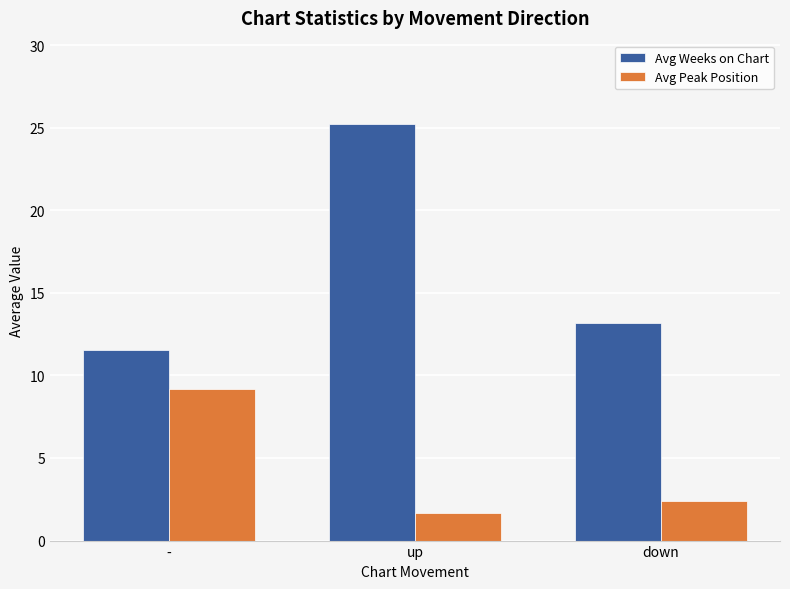

Which category has the highest value across all series?

up